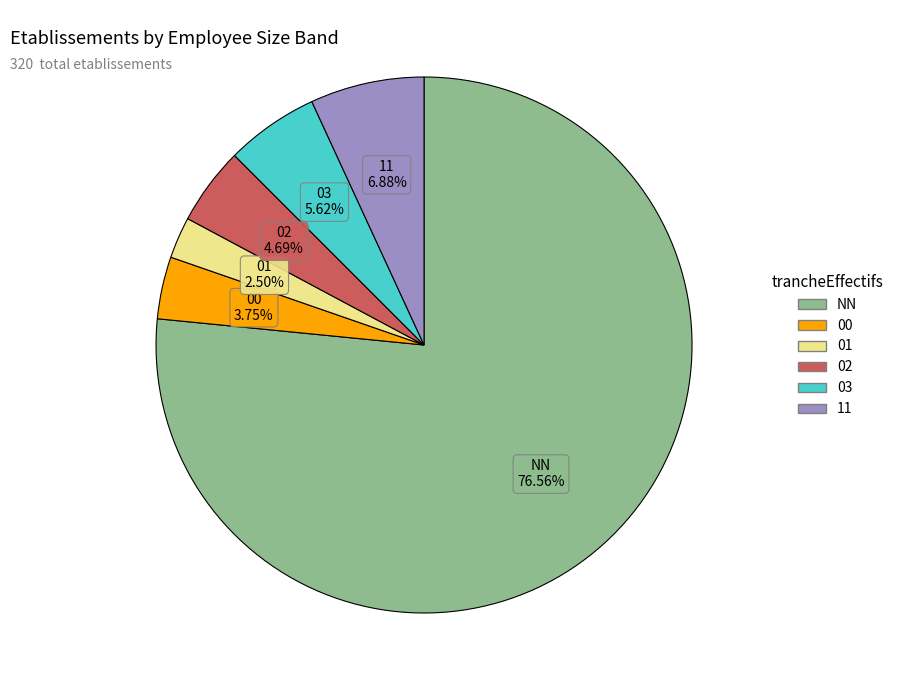

Which category accounts for the majority?

NN